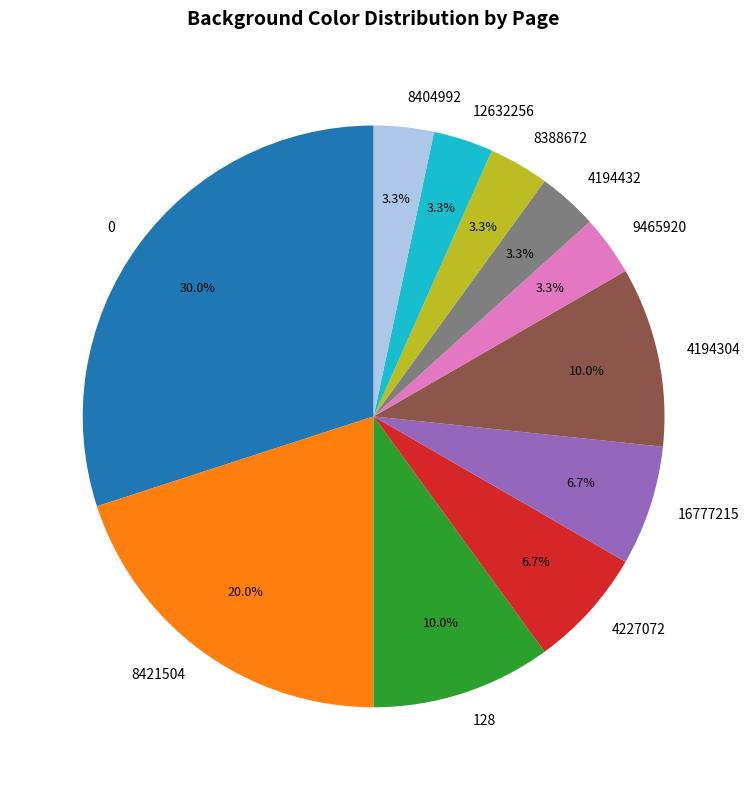

What portion of the pie excludes 4194432?

96.7%